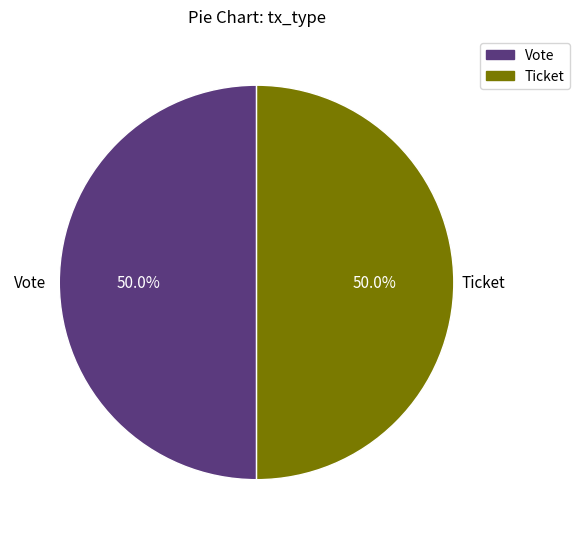

What is the total percentage of Ticket and Vote?

100.0%